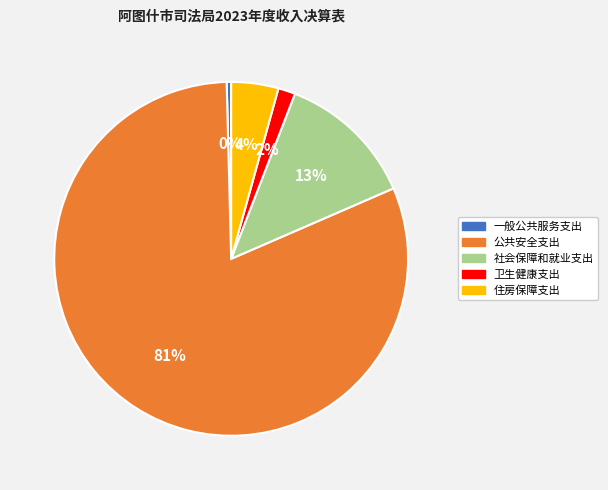

What is the largest slice in the pie chart?

公共安全支出